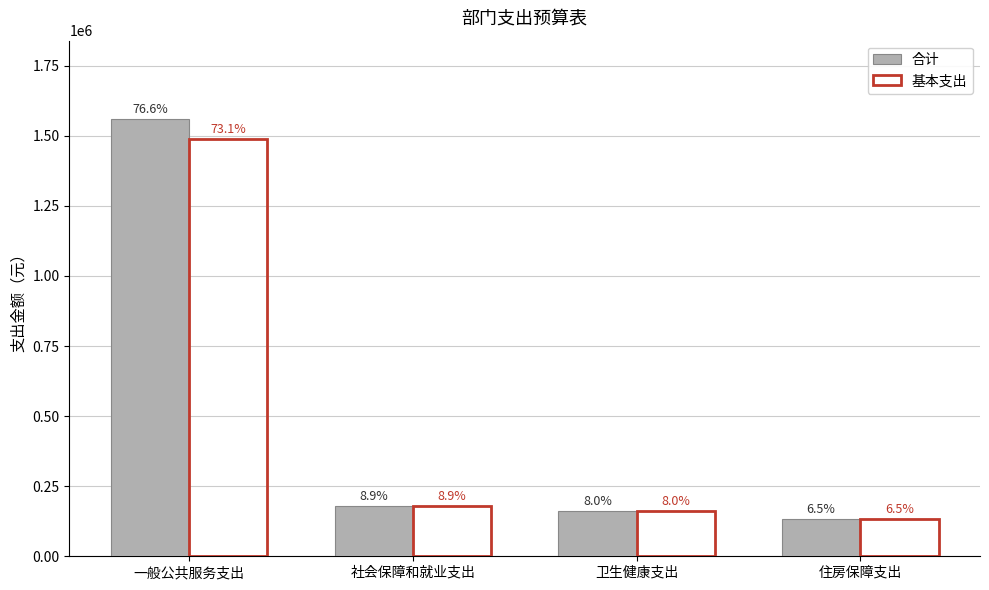

What are all the series names shown in the legend?

合计, 基本支出